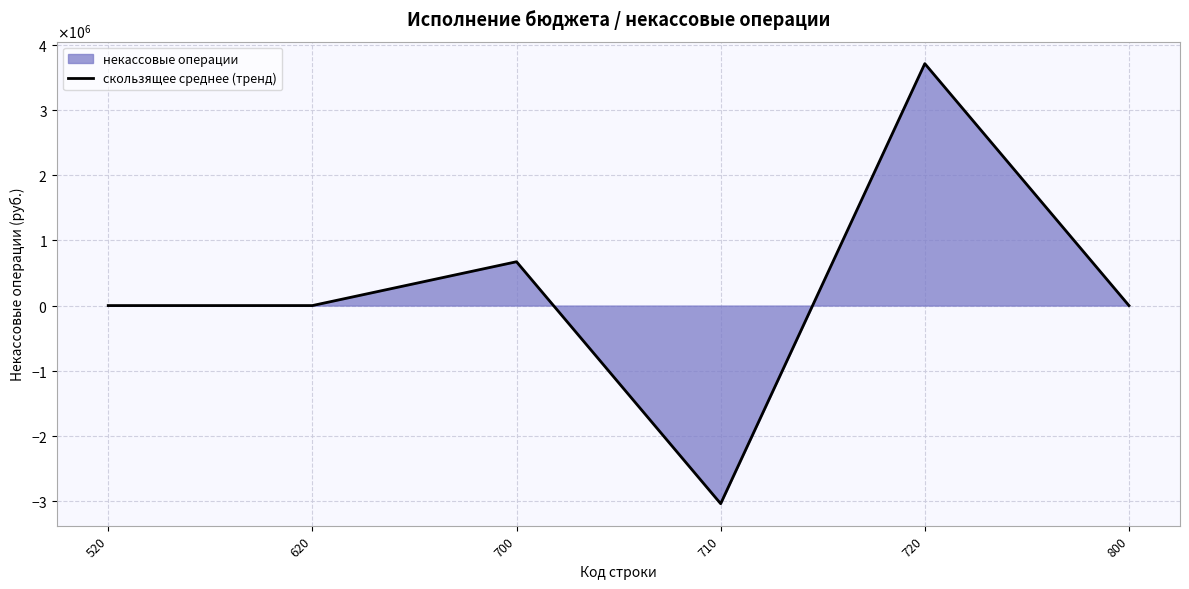

At which category does the chart reach its minimum across all series?

710